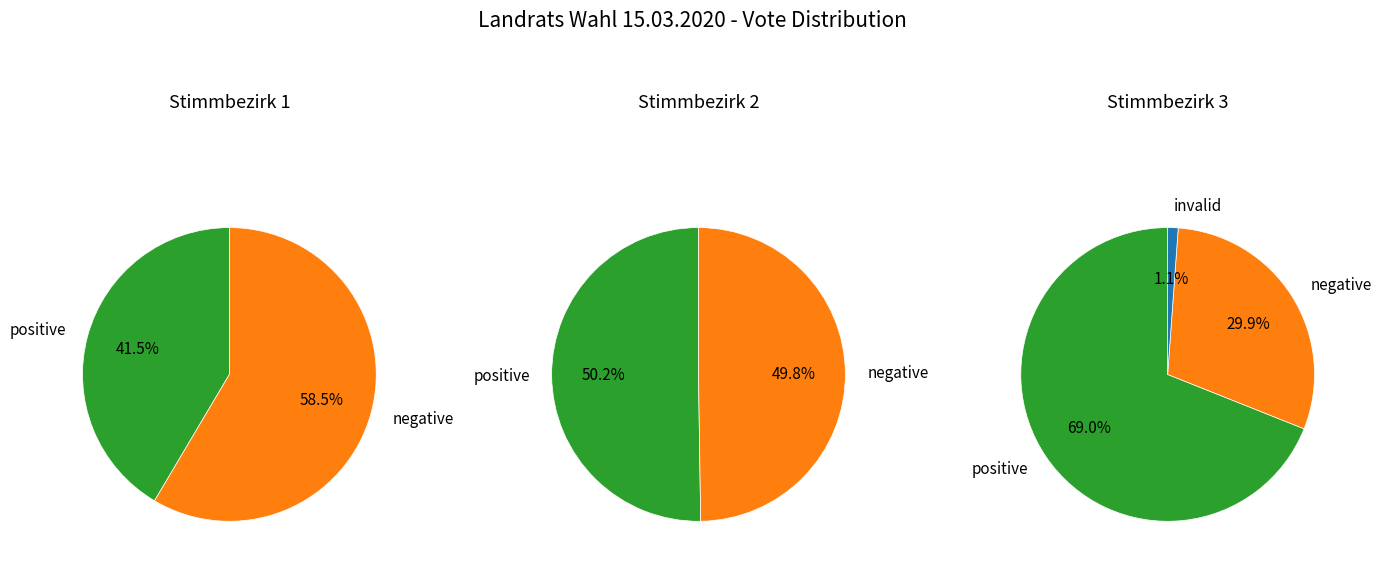

What portion of the pie excludes Stimmbezirk 1?

44.1%